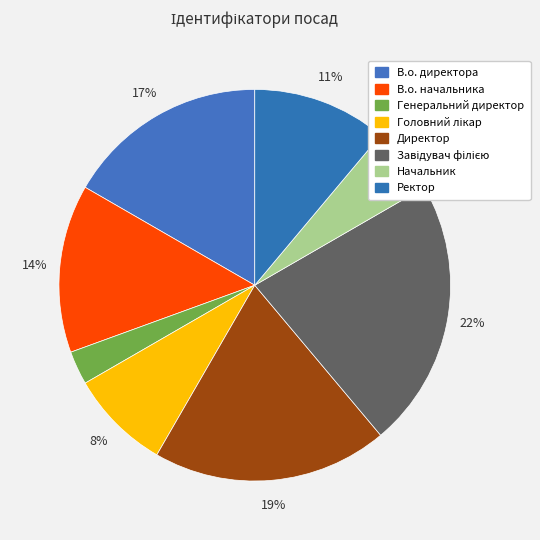

To the nearest percent, what portion does Генеральний директор represent?

3%